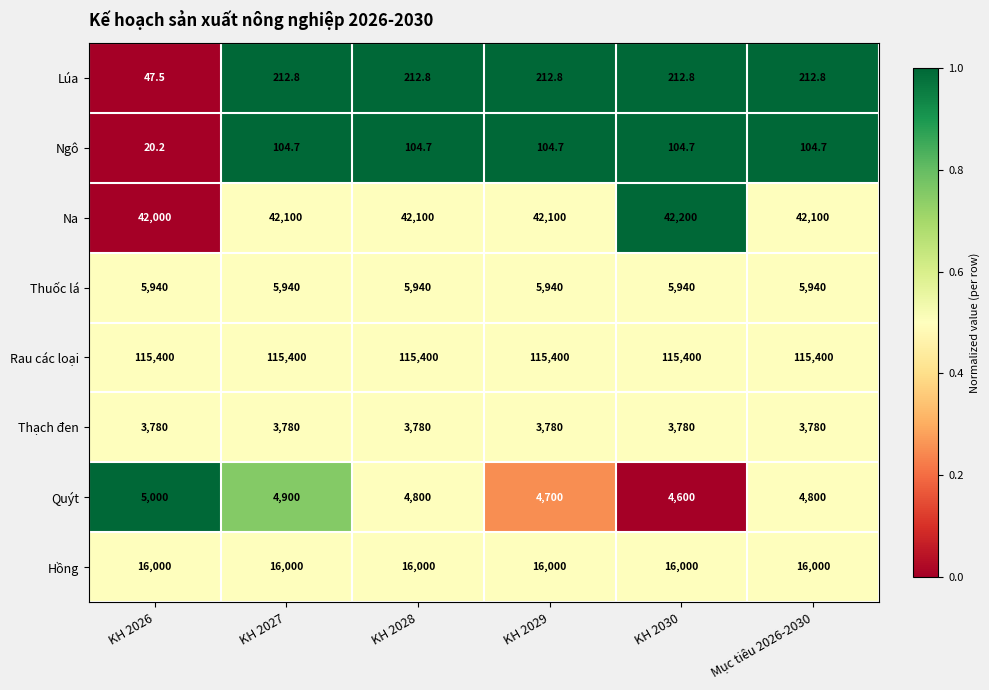

Rank the series at KH 2027 from highest to lowest value.

Rau các loại, Na, Hồng, Thuốc lá, Quýt, Thạch đen, Lúa, Ngô